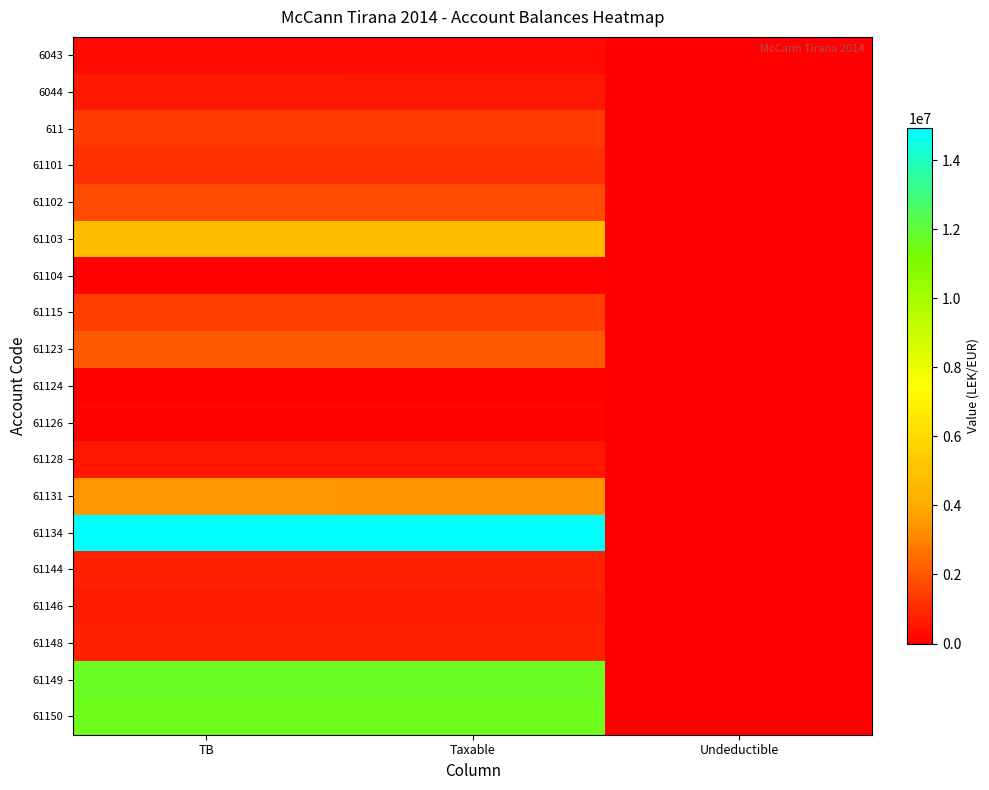

Reading right to left, transcribe all the data shown in this chart.

6043: Undeductible=0.0	Taxable=250227.1	TB=250227.1
6044: Undeductible=12822.0	Taxable=575296.9	TB=588118.9
611: Undeductible=0.0	Taxable=1366068.5	TB=1366068.5
61101: Undeductible=0.0	Taxable=1149043.7	TB=1149043.7
61102: Undeductible=0.0	Taxable=1735151.5	TB=1735151.5
61103: Undeductible=3920.0	Taxable=4731146.9	TB=4735066.9
61104: Undeductible=0.0	Taxable=105900.0	TB=105900.0
61115: Undeductible=250.0	Taxable=1433753.2	TB=1434003.2
61123: Undeductible=18500.0	Taxable=1991862.2	TB=2010362.2
61124: Undeductible=0.0	Taxable=61813.2	TB=61813.2
61126: Undeductible=5100.0	Taxable=157990.0	TB=163090.0
61128: Undeductible=0.0	Taxable=567460.5	TB=567460.5
61131: Undeductible=28000.0	Taxable=3437988.5	TB=3465988.5
61134: Undeductible=43299.0	Taxable=14887859.8	TB=14931158.8
61144: Undeductible=0.0	Taxable=779642.1	TB=779642.1
61146: Undeductible=0.0	Taxable=666085.5	TB=666085.5
61148: Undeductible=0.0	Taxable=769080.9	TB=769080.9
61149: Undeductible=0.0	Taxable=11717876.6	TB=11717876.6
61150: Undeductible=0.0	Taxable=11574631.1	TB=11574631.1